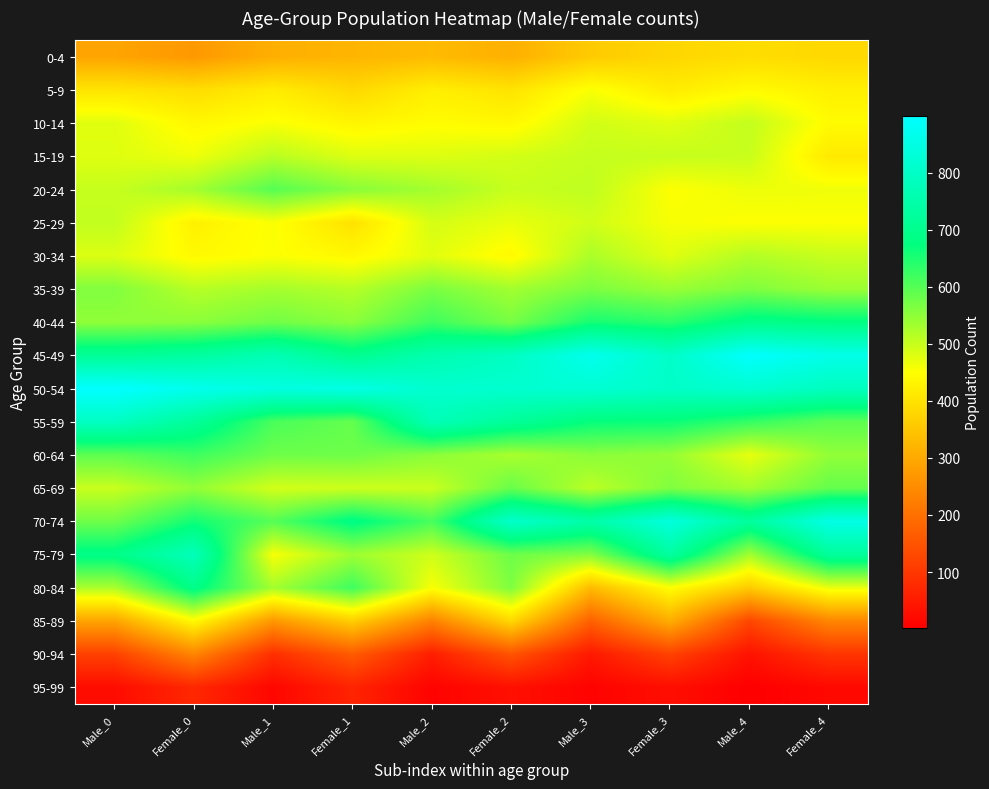

What is the total value across all series at Female_1?

9733